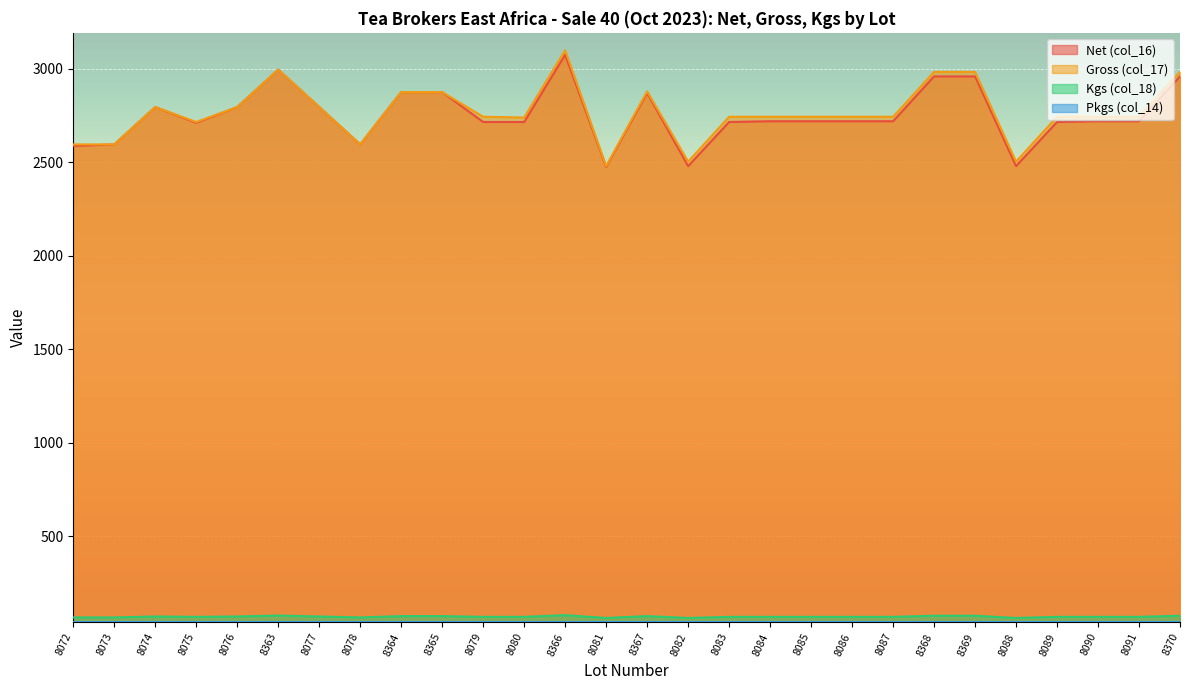

What is the sum of the Gross (col_17) values at 8087 and 8364?

5620